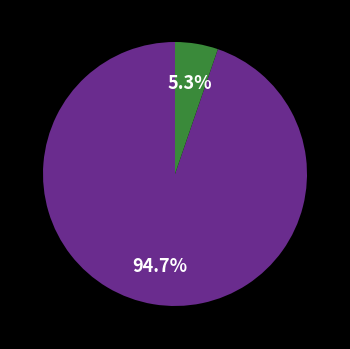

To the nearest percent, what is the difference between the largest and smallest slice percentages?

89%